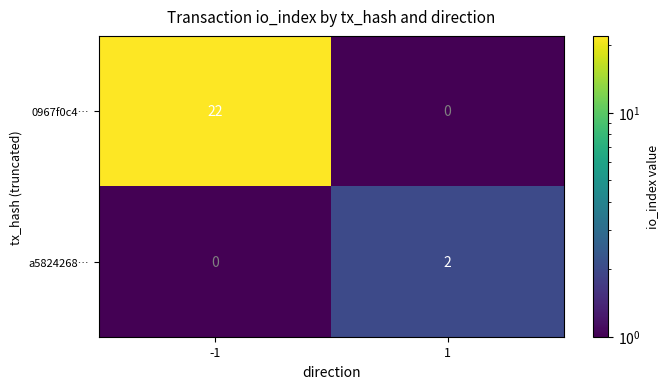

How many categories are shown in the chart?

2